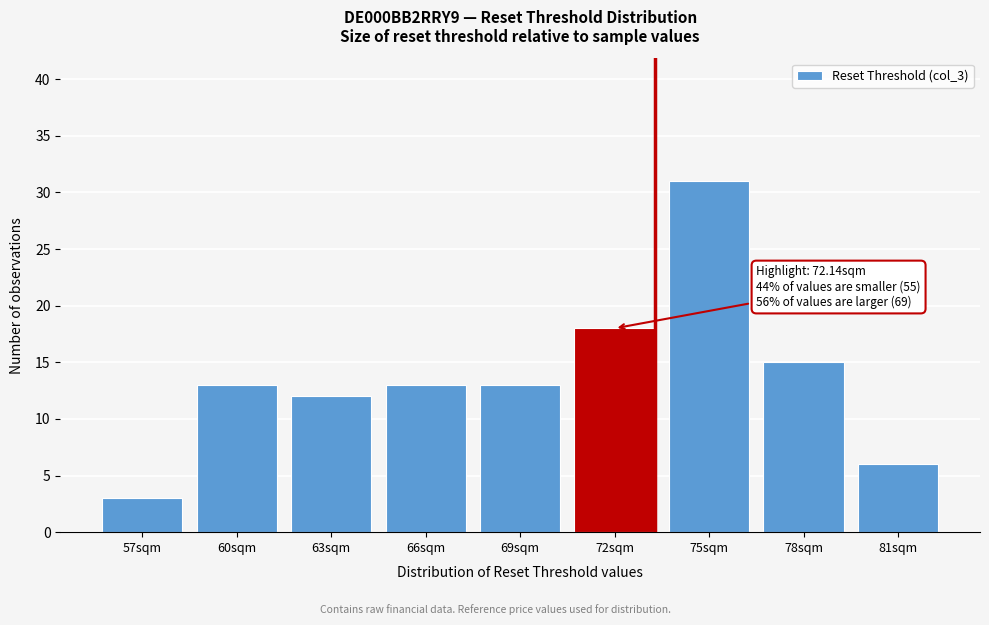

Reading left to right, what are all the values shown in this chart?

57sqm=3	60sqm=13	63sqm=12	66sqm=13	69sqm=13	72sqm=18	75sqm=31	78sqm=15	81sqm=6